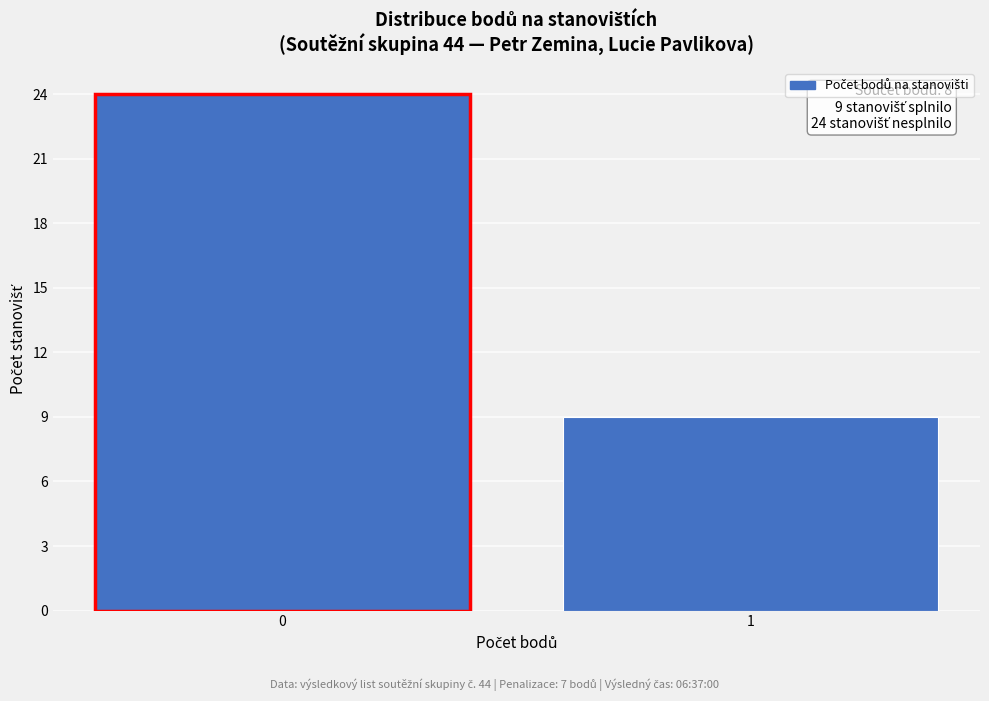

Reading left to right, what are all the values shown in this chart?

24	9